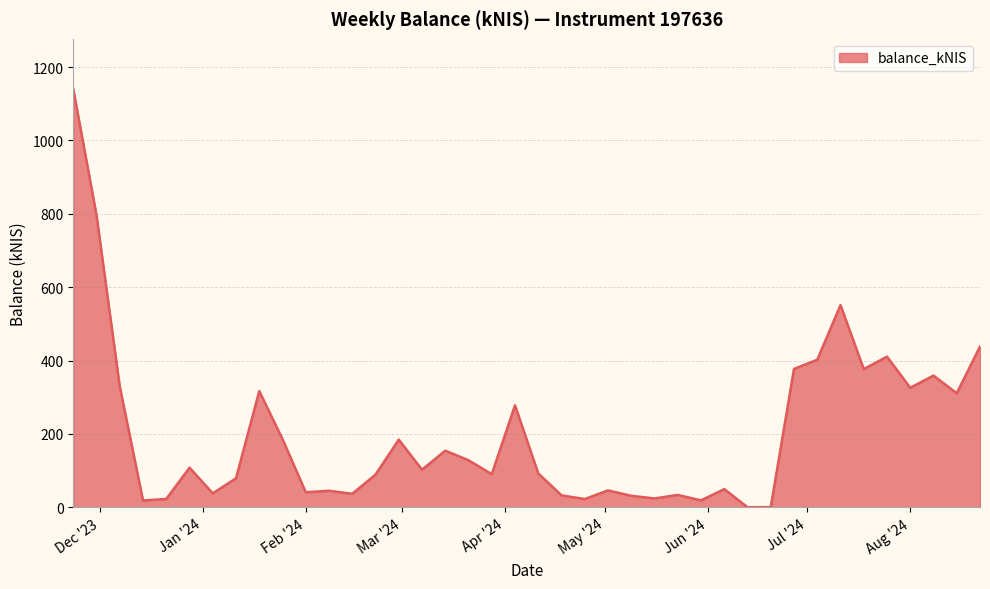

What is the greatest value displayed?

1140.0